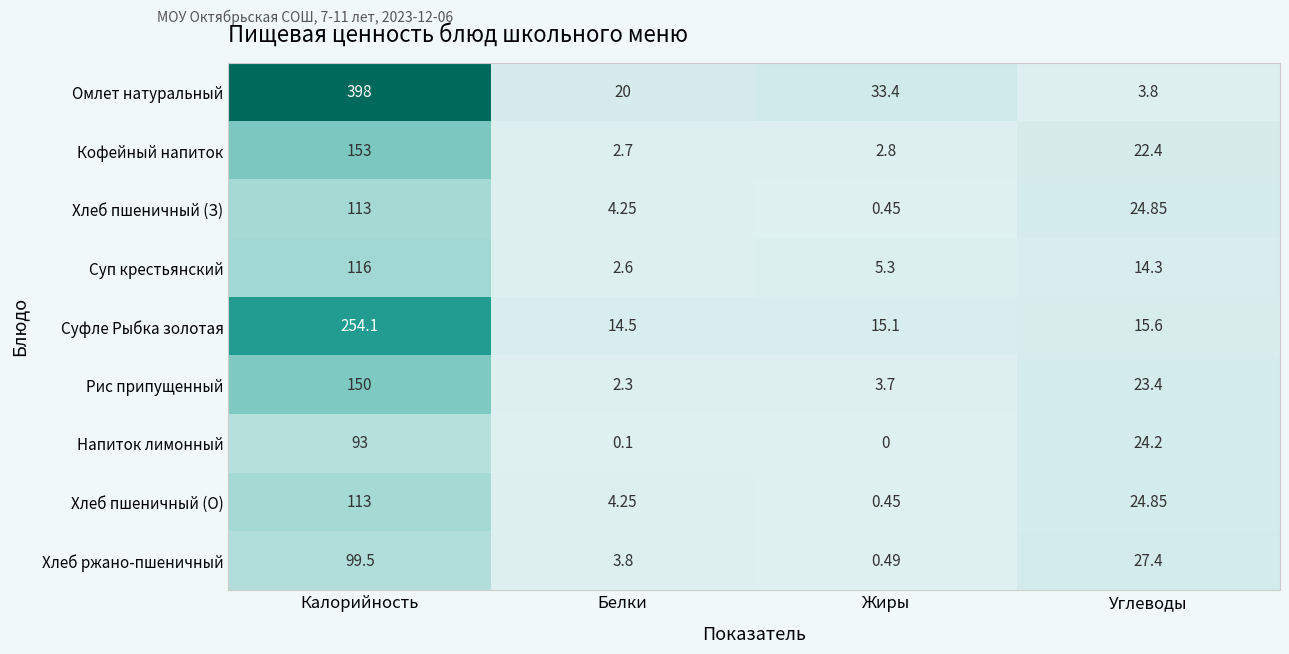

At which label is Суфле Рыбка золотая closest to 134?

Углеводы